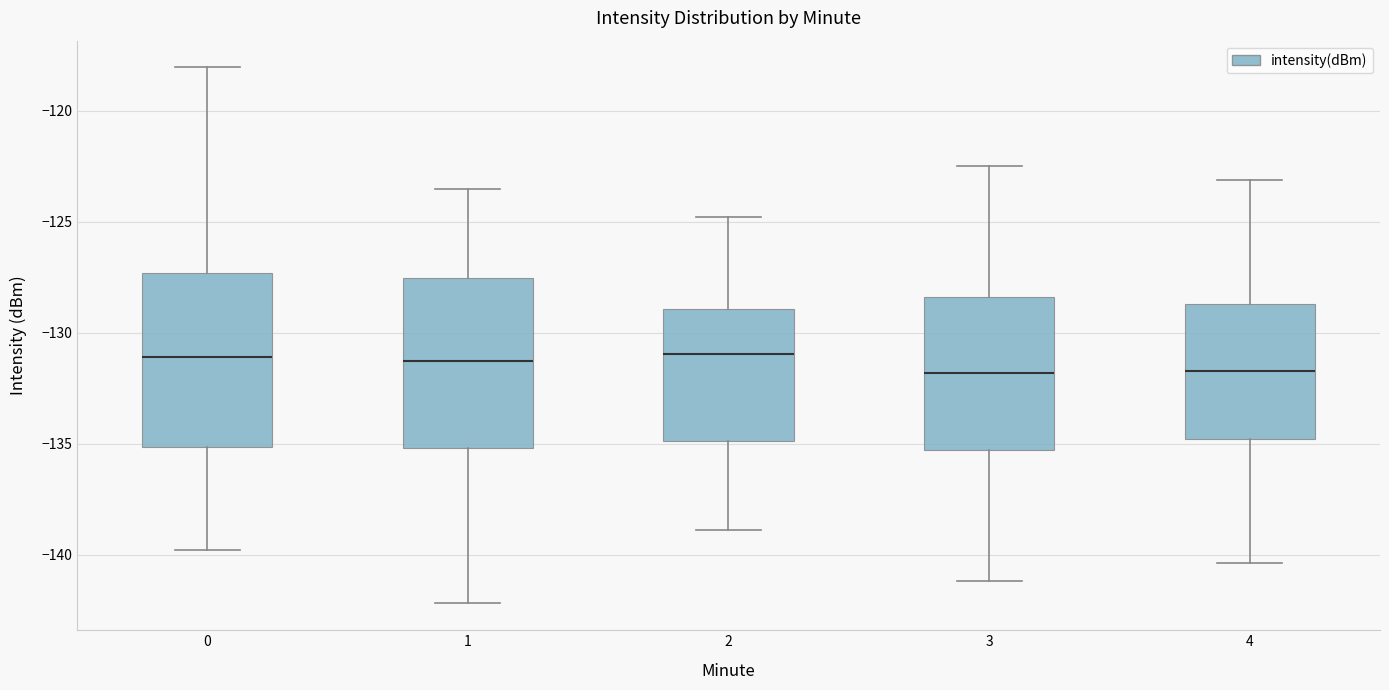

Reading left to right, read every box against the y-axis: the position of its median line, the range the box covers, and the ends of its whiskers. The values are not printed on the chart, so give them approximately, as read against the axis.

0: median -131.0, box -135.0 to -127.5, whiskers -140.0 to -118.0
1: median -131.5, box -135.0 to -127.5, whiskers -142.0 to -123.5
2: median -131.0, box -135.0 to -129.0, whiskers -139.0 to -125.0
3: median -132.0, box -135.5 to -128.5, whiskers -141.0 to -122.5
4: median -131.5, box -135.0 to -128.5, whiskers -140.5 to -123.0